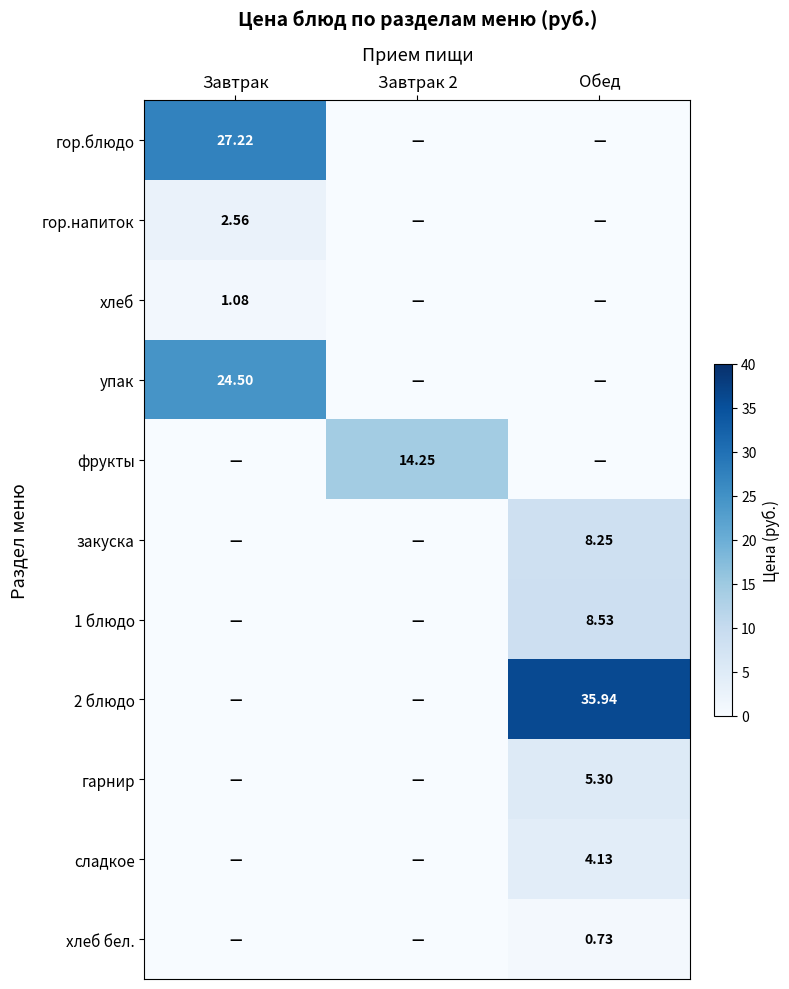

The гор.блюдо series shows 10.1 at Обед. True or false?

False